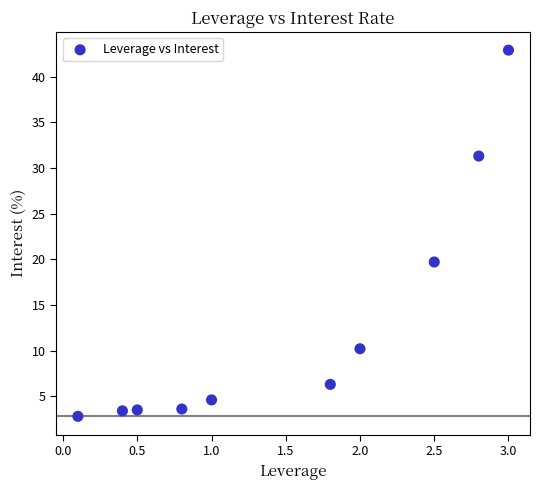

What is the range of Y values (max minus min)?

40.1